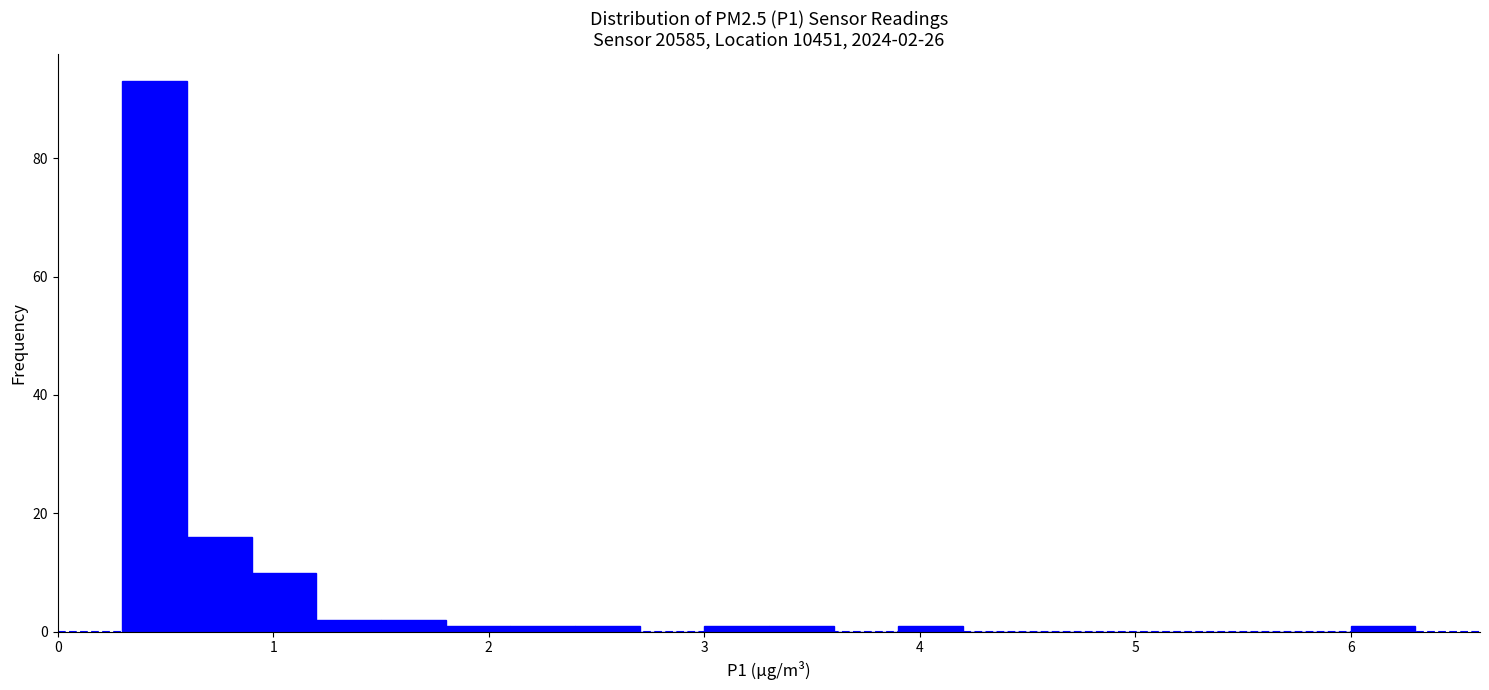

Read against the x-axis, roughly where is the centre of the tallest bar?

0.5